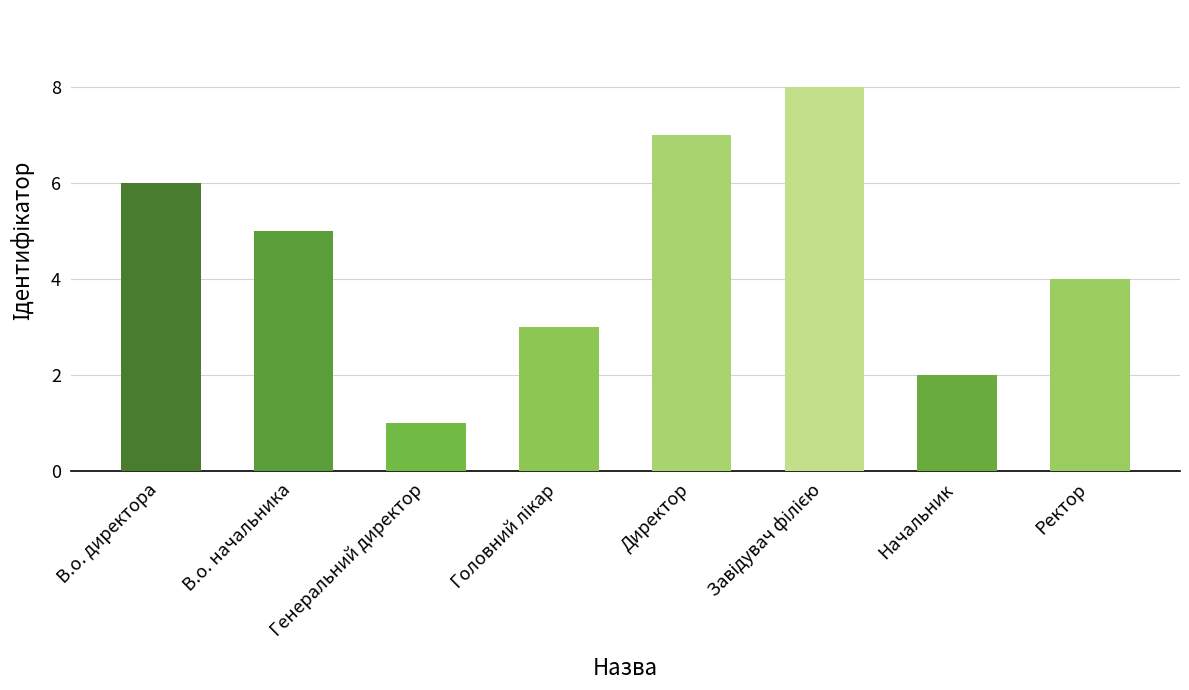

Does the chart contain stacked bars?

No